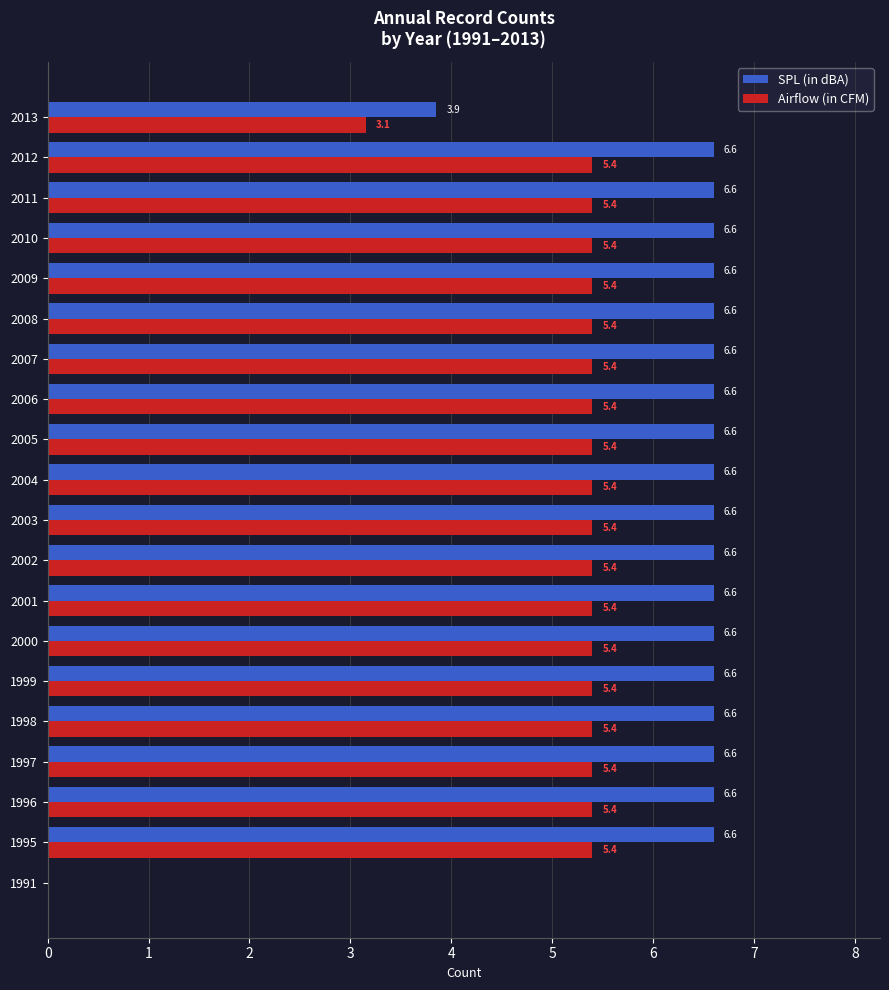

Where is SPL (in dBA) nearest to the value 3?

2013